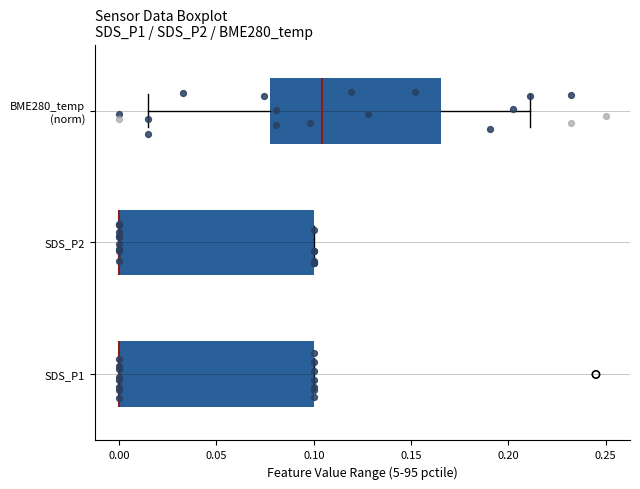

Reading bottom to top, transcribe this box plot: for each box, give where its median line is, the range the box spans, and where its two whiskers end, as read against the x-axis. The values are not printed on the chart, so give them approximately, as read against the axis.

SDS_P1: median 0.000 (drawn on the box's left edge), box 0.000 to 0.100, whiskers 0.000 to 0.100
SDS_P2: median 0.000 (drawn on the box's left edge), box 0.000 to 0.100, whiskers 0.000 to 0.100
BME280_temp (norm): median 0.105, box 0.075 to 0.165, whiskers 0.015 to 0.210